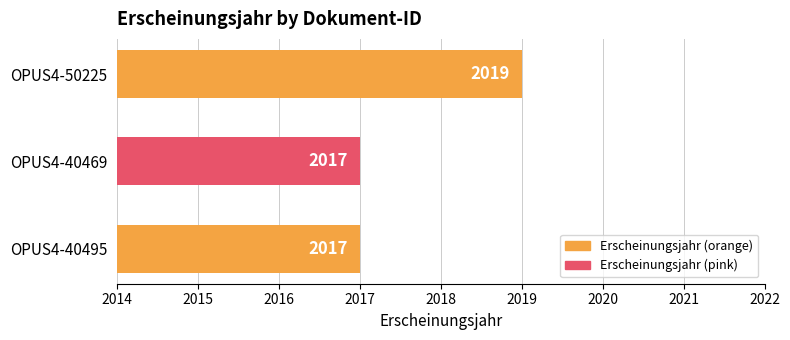

The chart shows a value of 1211 at OPUS4-50225. True or false?

False